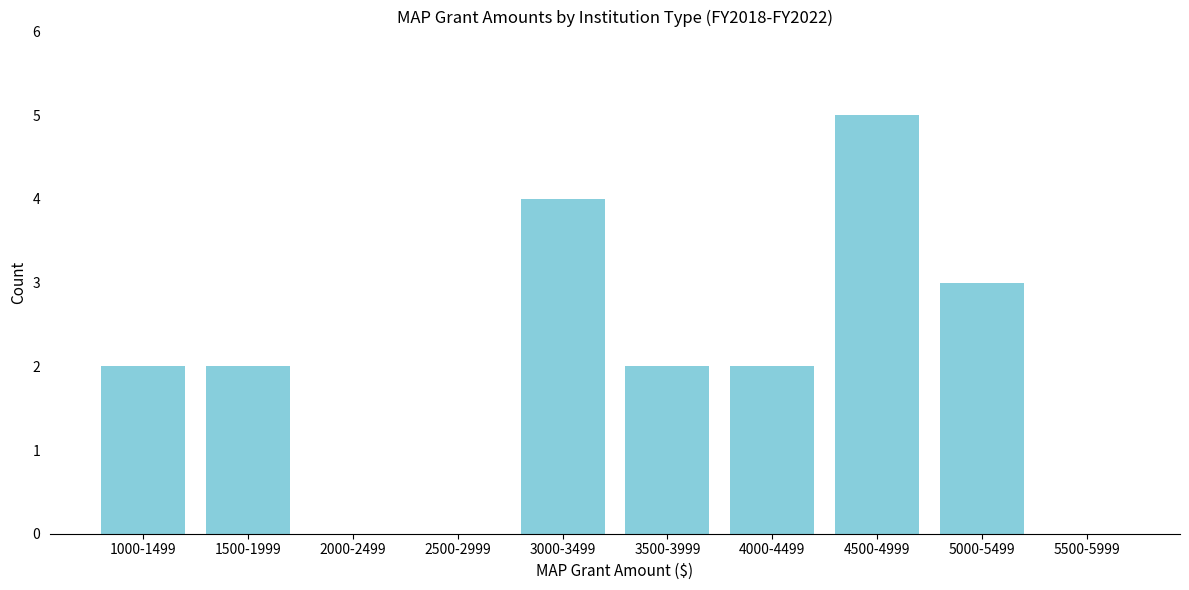

Reading left to right, what are all the values shown in this chart?

1000-1499=2	1500-1999=2	2000-2499=0	2500-2999=0	3000-3499=4	3500-3999=2	4000-4499=2	4500-4999=5	5000-5499=3	5500-5999=0